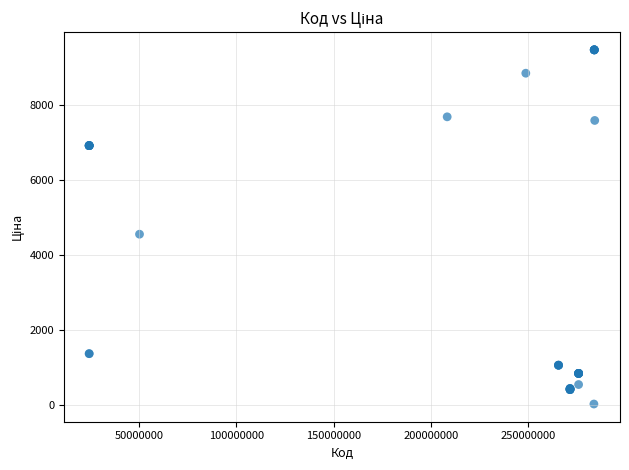

What Y value in the scatter plot is closest to 4756?

4561.9